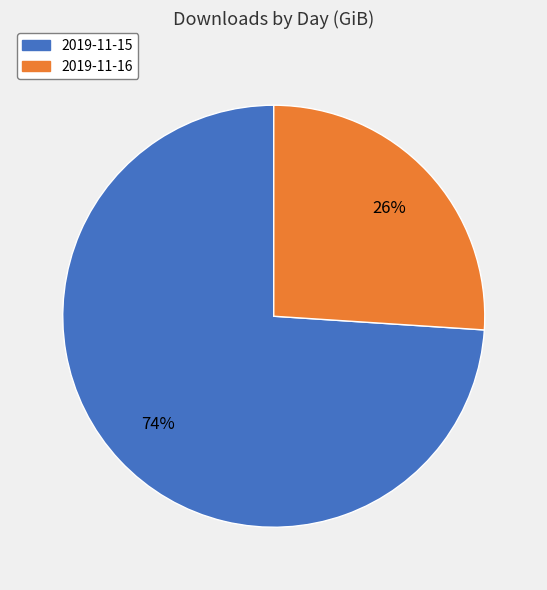

What is the majority slice?

2019-11-15